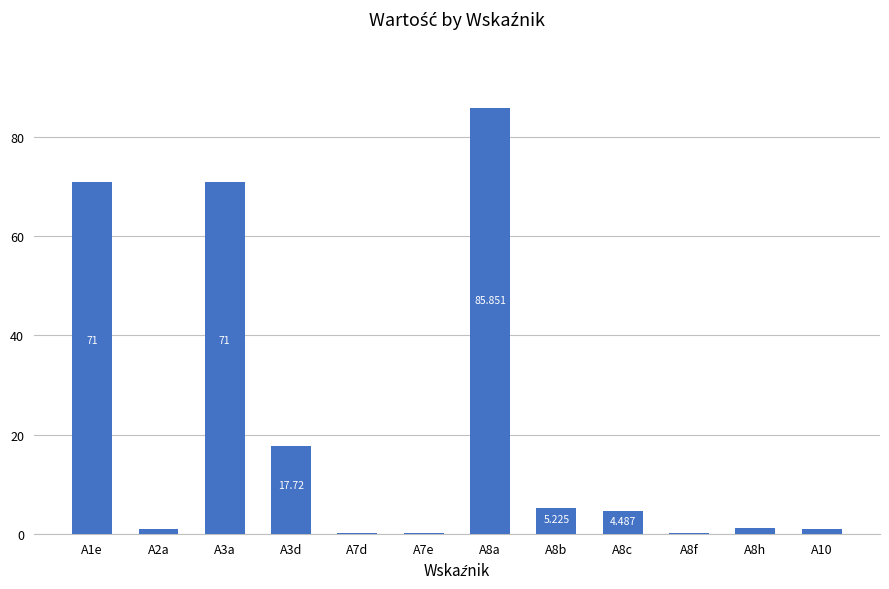

What is the sum of the values at A3d and A3a?

88.7